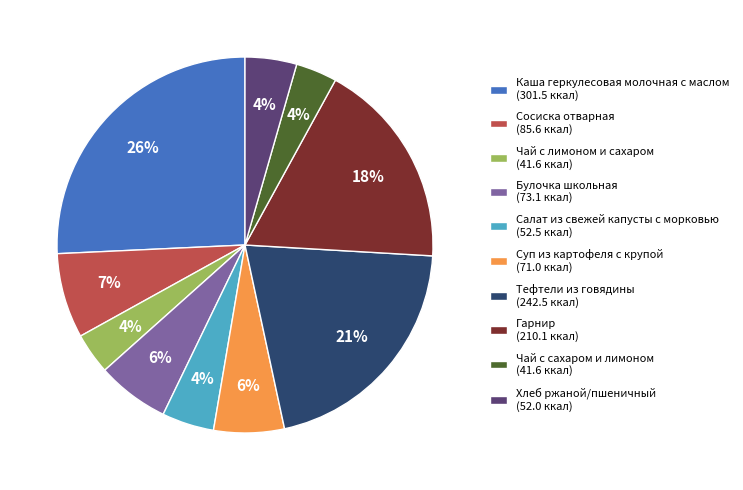

Combined, do Каша геркулесовая молочная с маслом and Суп из картофеля с крупой account for over 50%?

No